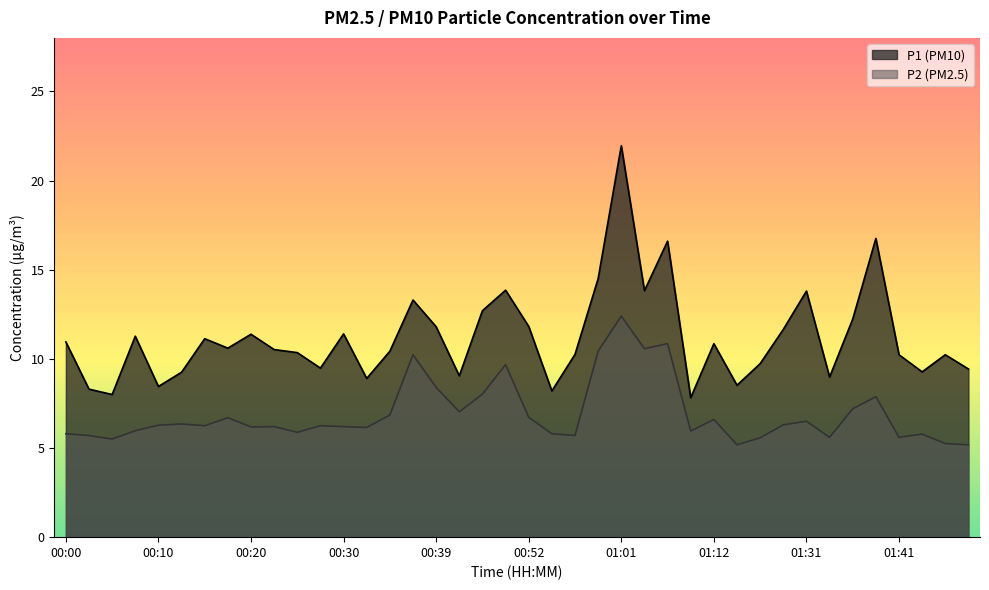

Between 00:08 and 00:57, which series saw the biggest shift?

P1